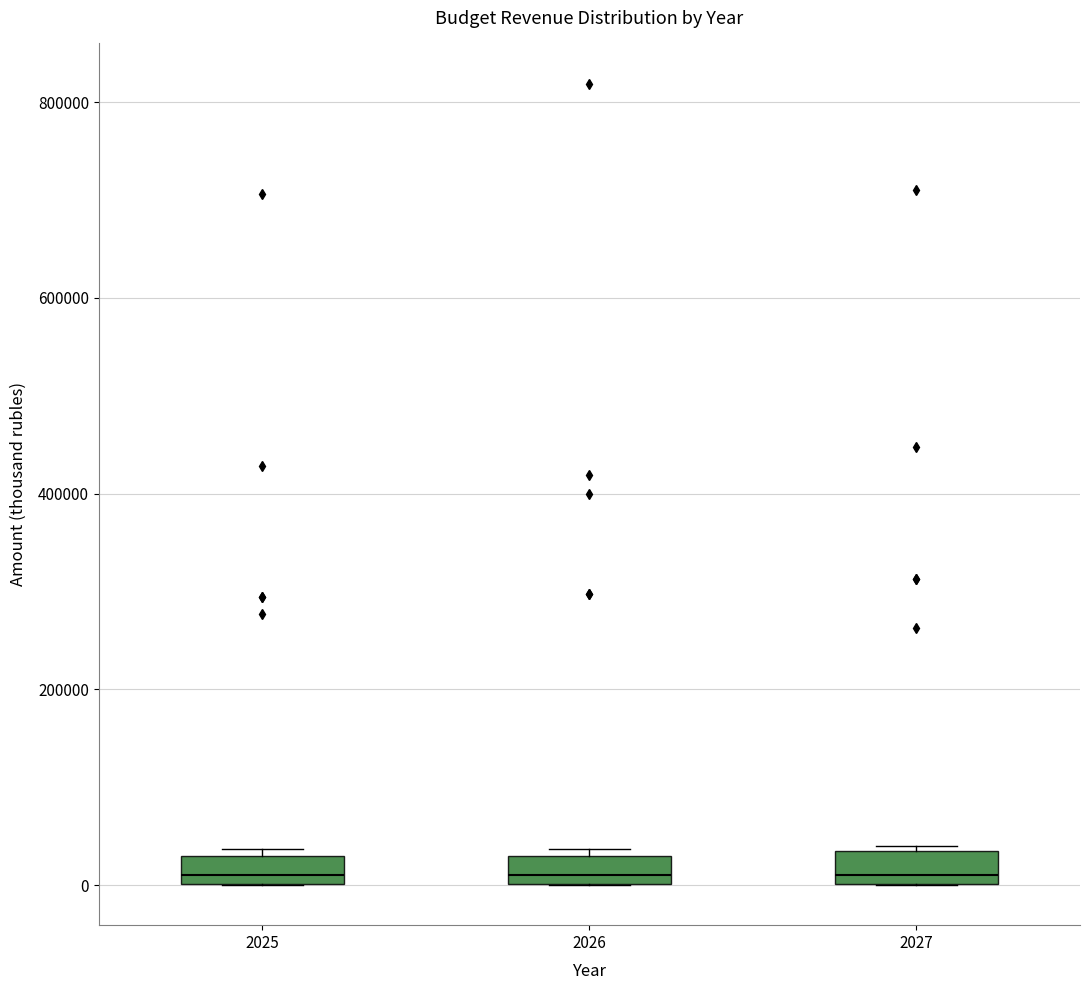

Where is the lower edge of the box at x = 2025 on the y-axis? The values are not printed on the chart, so give them approximately, as read against the axis.

0